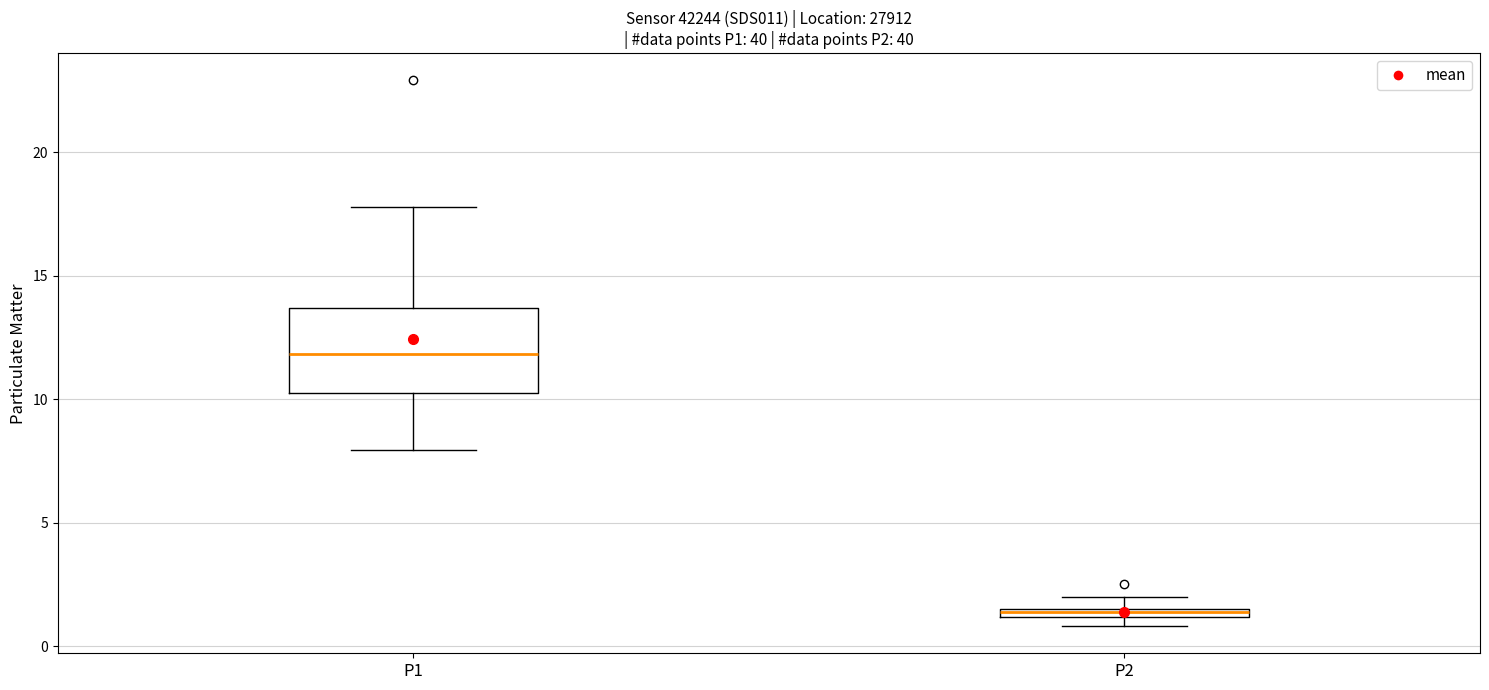

Where does the lower whisker of the box for P1 end on the y-axis? The values are not printed on the chart, so give them approximately, as read against the axis.

8.0